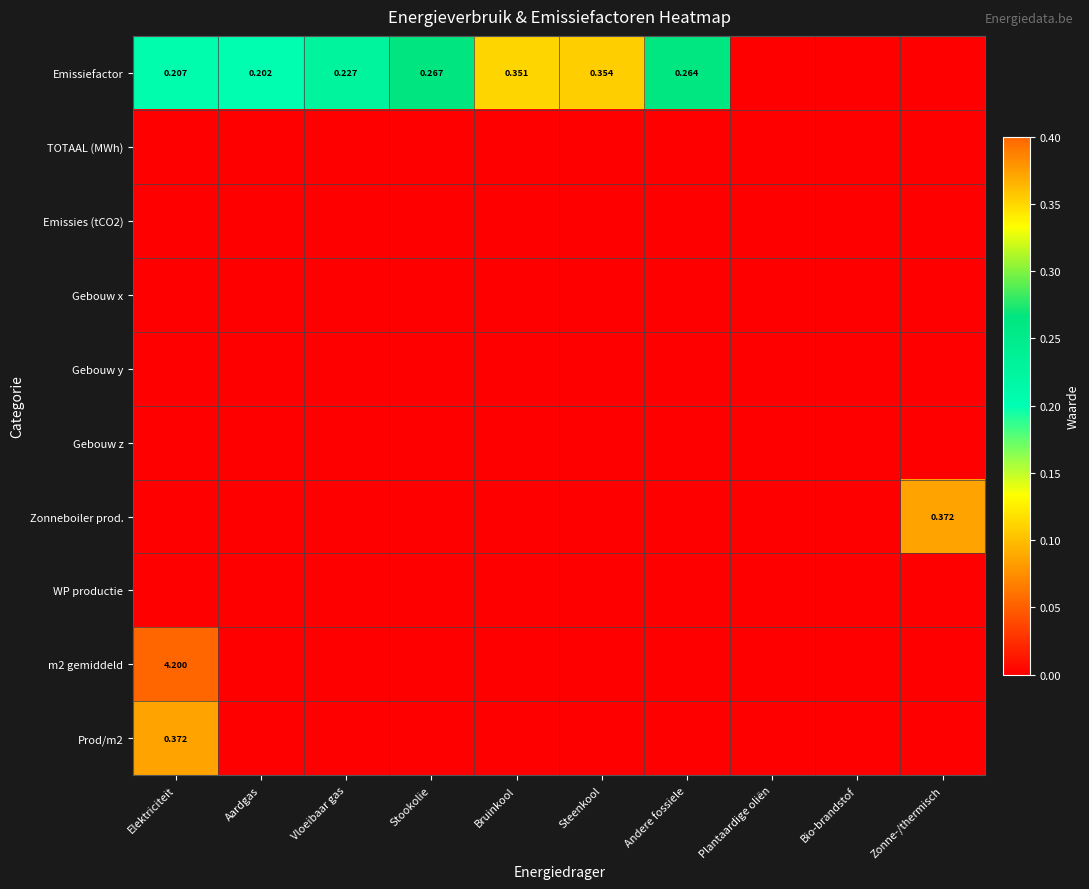

What is the difference between the highest and lowest values at Zonne-/thermisch?

0.4